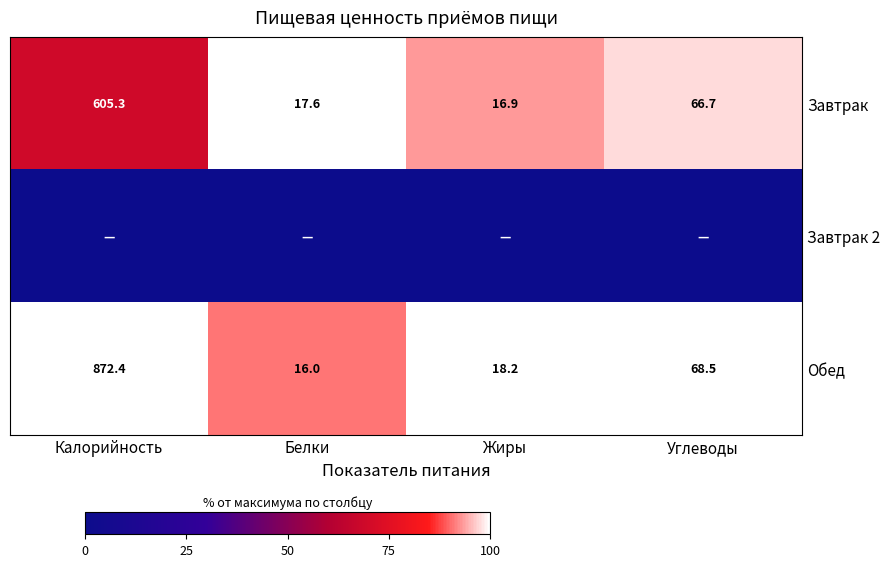

List the labels in order of Обед value, largest first.

Калорийность, Углеводы, Жиры, Белки